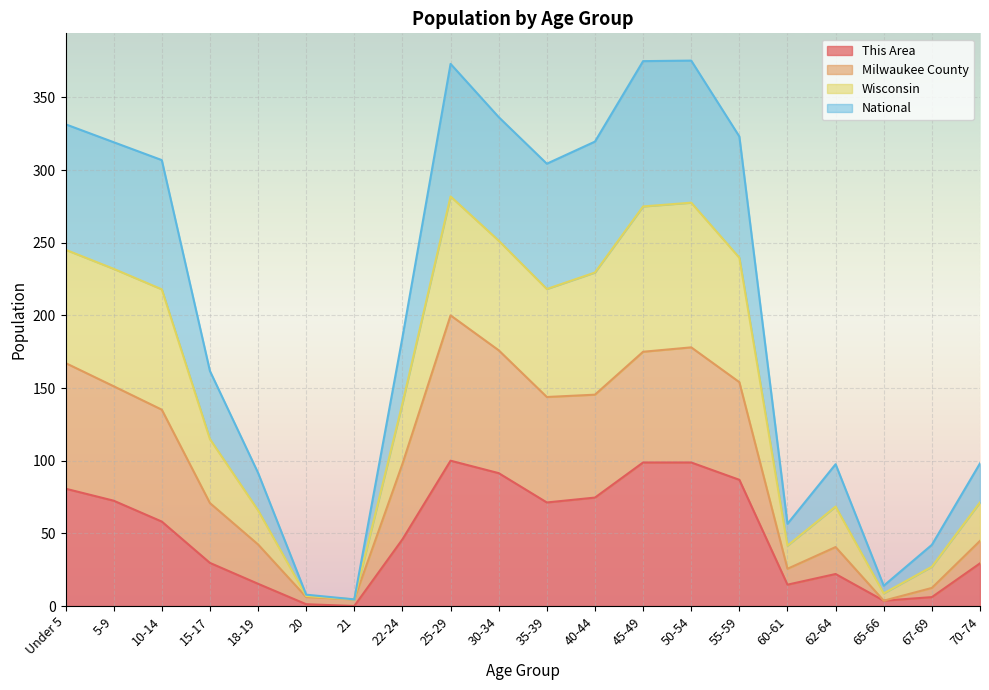

At which category does Wisconsin reach its first local valley?

21